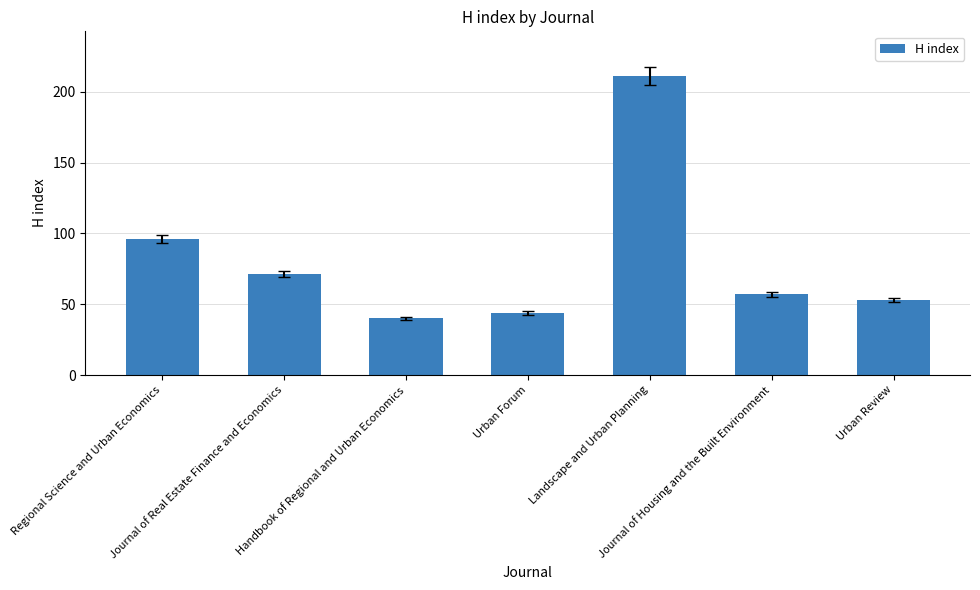

Which category has the lowest value across all series?

Handbook of Regional and Urban Economics